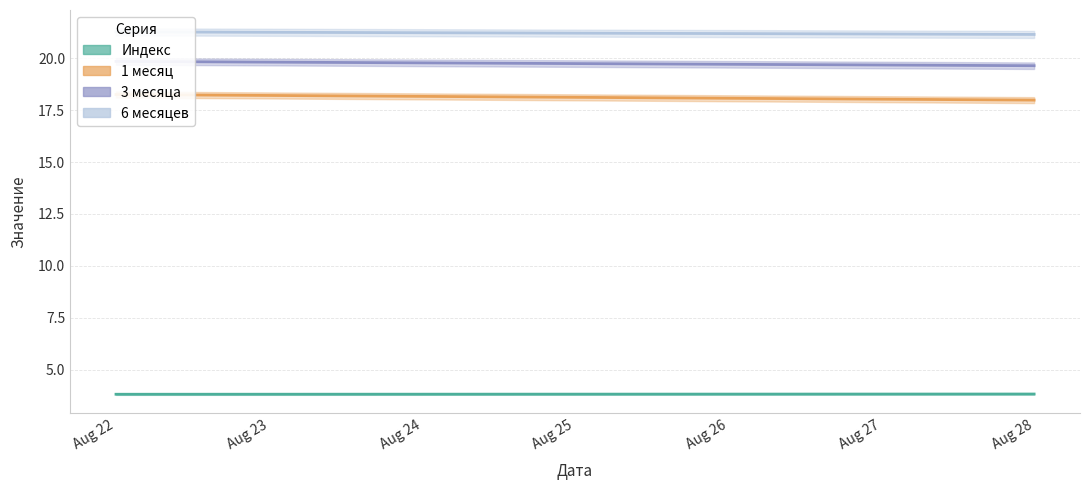

At how many categories does at least one series exceed 14?

7